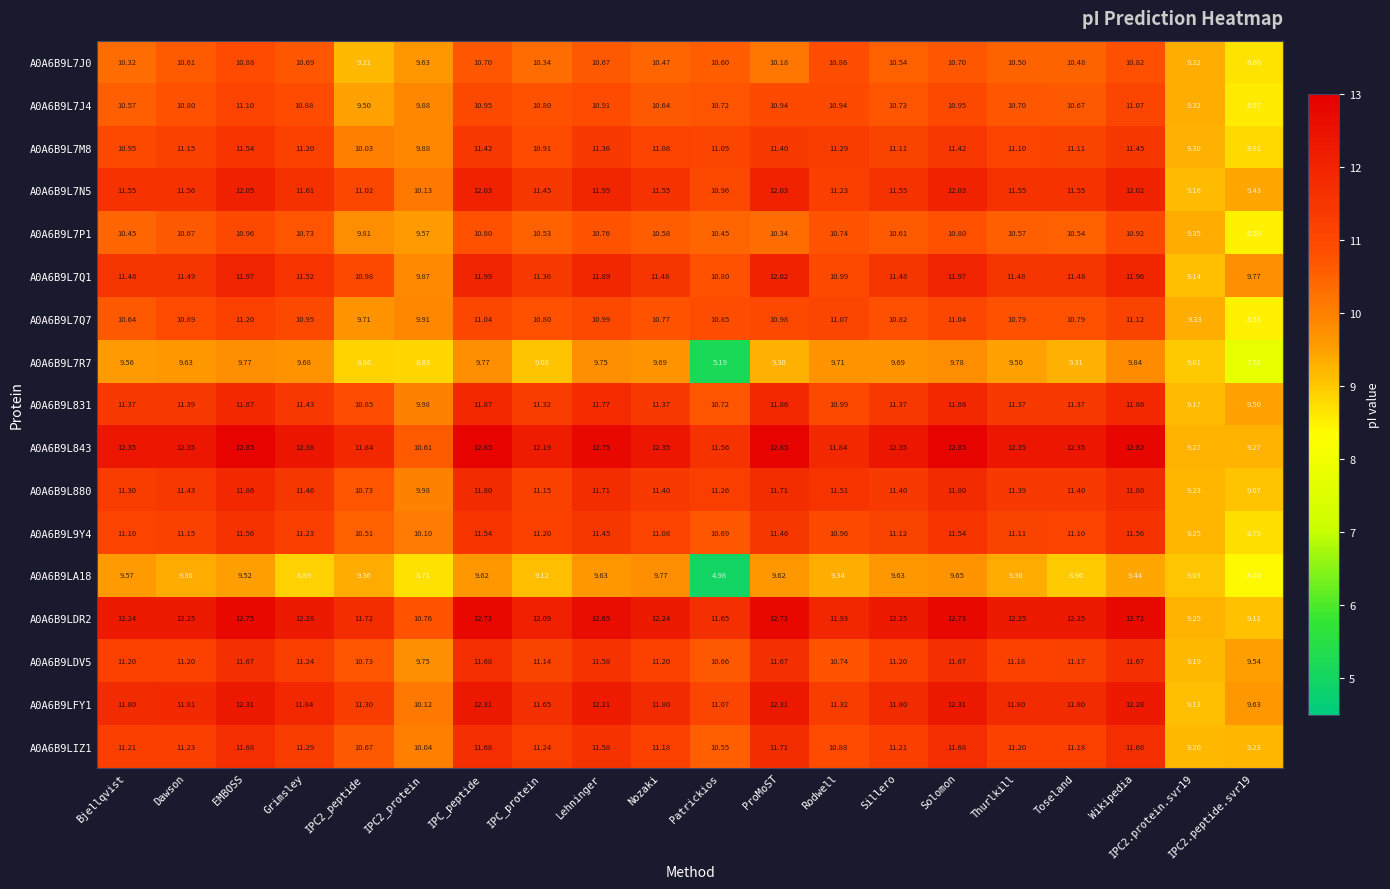

At which label does A0A6B9LDR2 reach its peak?

EMBOSS